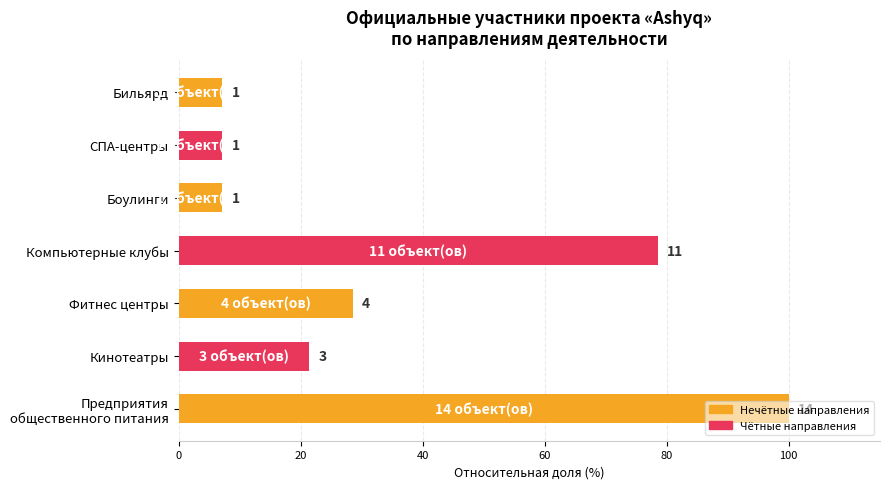

How many bars are there in total?

7